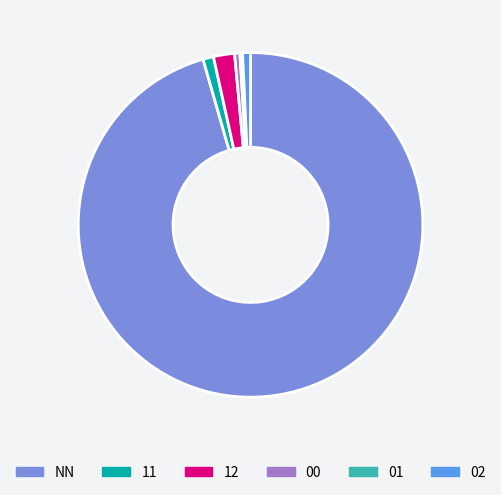

Which has a higher value, 02 or NN?

NN